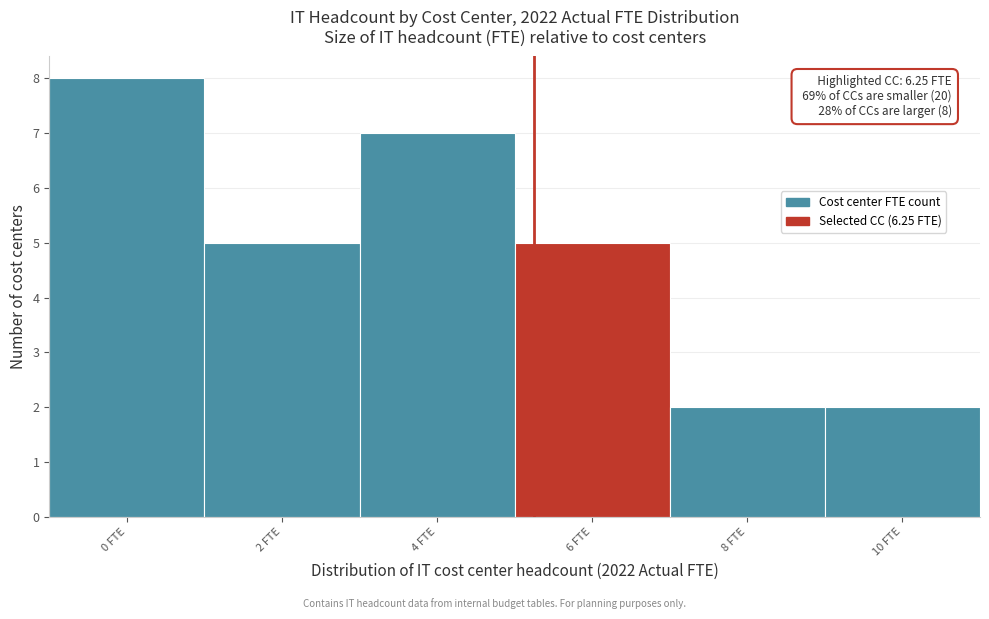

Reading left to right, what are all the values shown in this chart?

0 FTE=8	2 FTE=5	4 FTE=7	6 FTE=5	8 FTE=2	10 FTE=2